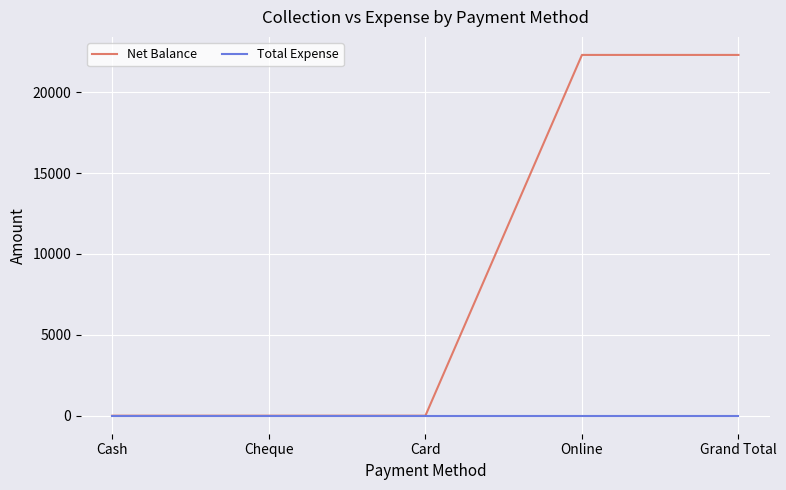

Count the number of data series in this chart.

2